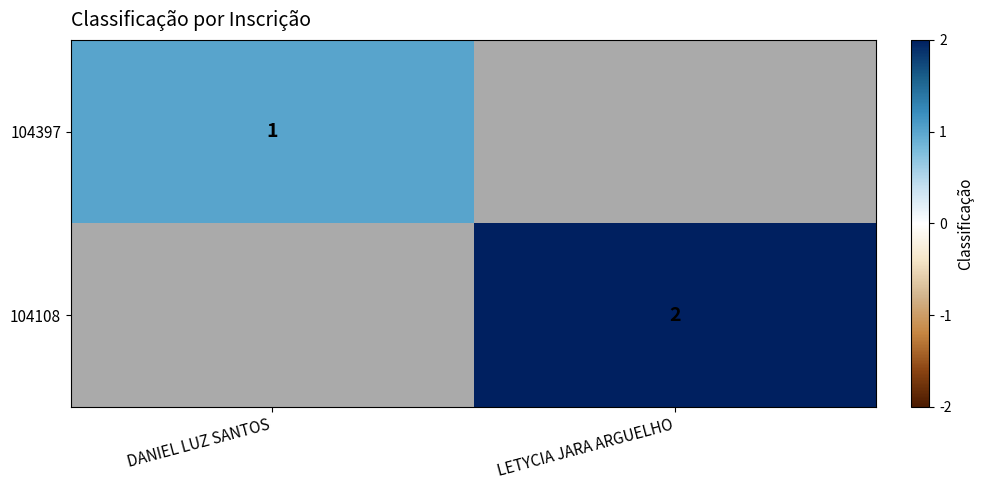

The value of 104397 at DANIEL LUZ SANTOS is 1. True or false?

True